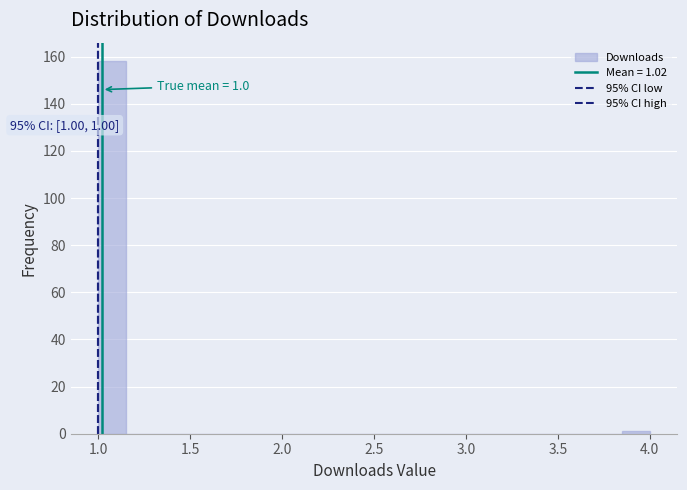

Read against the x-axis, roughly where is the centre of the tallest bar?

1.10